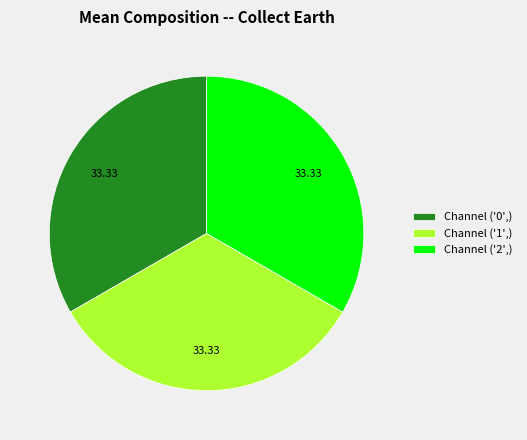

Is there a majority slice in this chart?

No